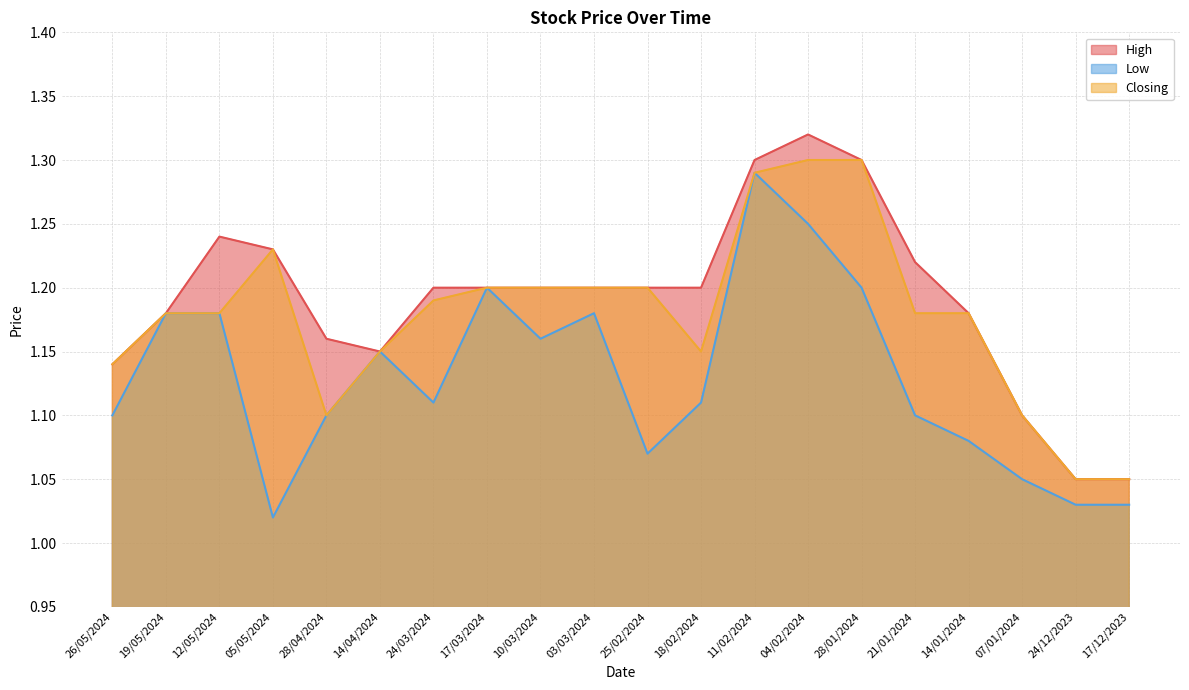

Which series changed the most between 05/05/2024 and 21/01/2024?

Low